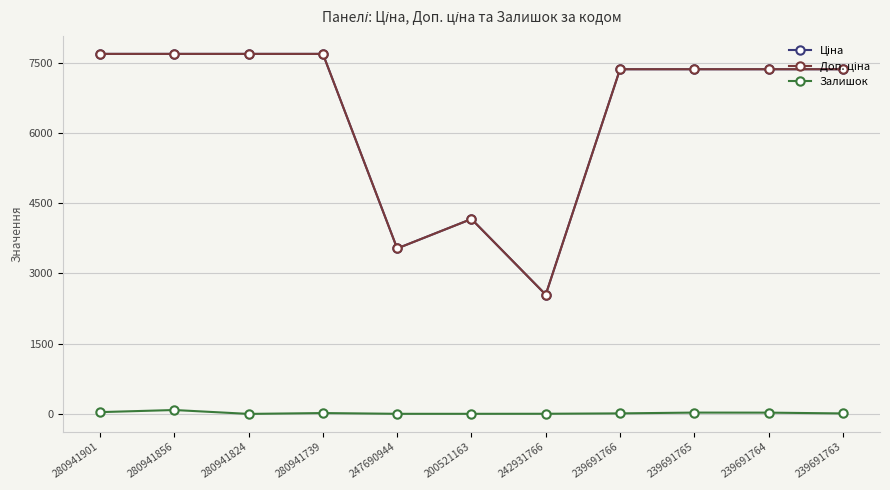

What is the approximate value of Залишок at 280941901?

38.0